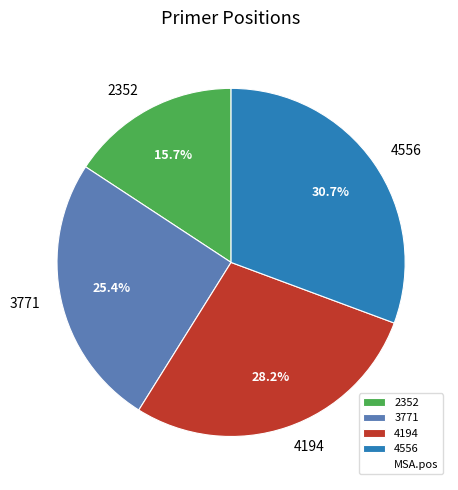

To the nearest percent, what percentage of the pie is 2352?

16%